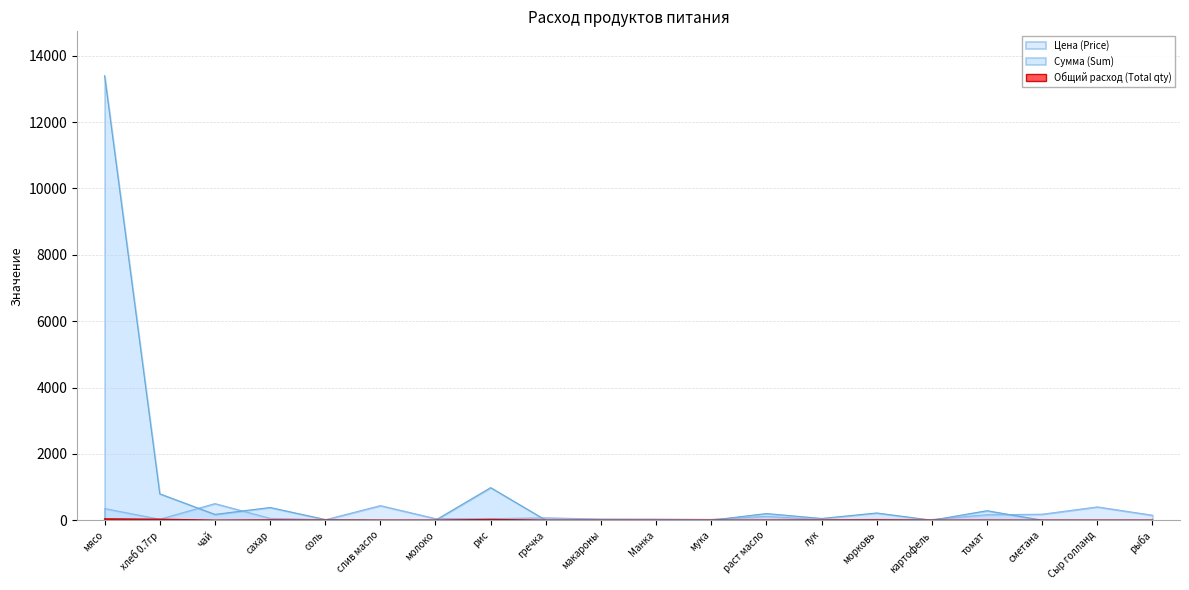

Which series changed the most between мясо and морковь?

Сумма (Sum)